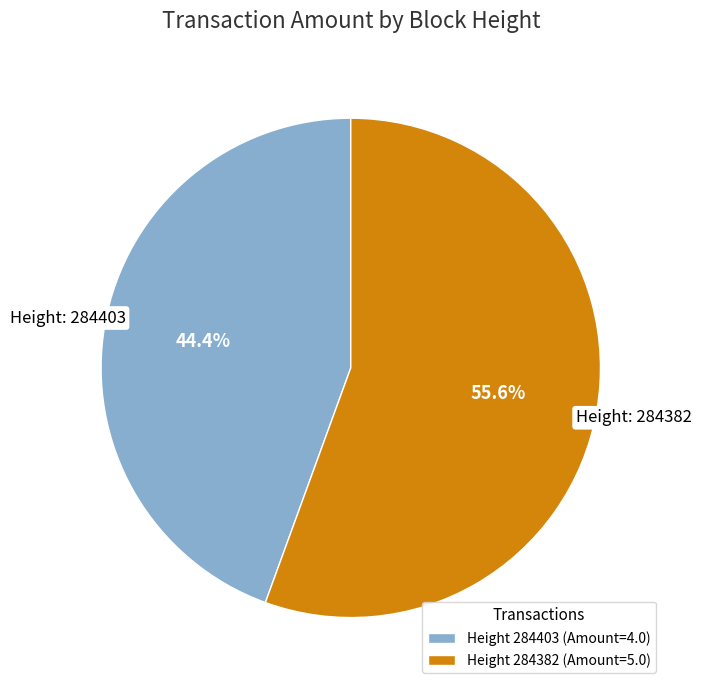

Is the sum of Height 284382 (Amount=5.0) and Height 284403 (Amount=4.0) greater than half?

Yes